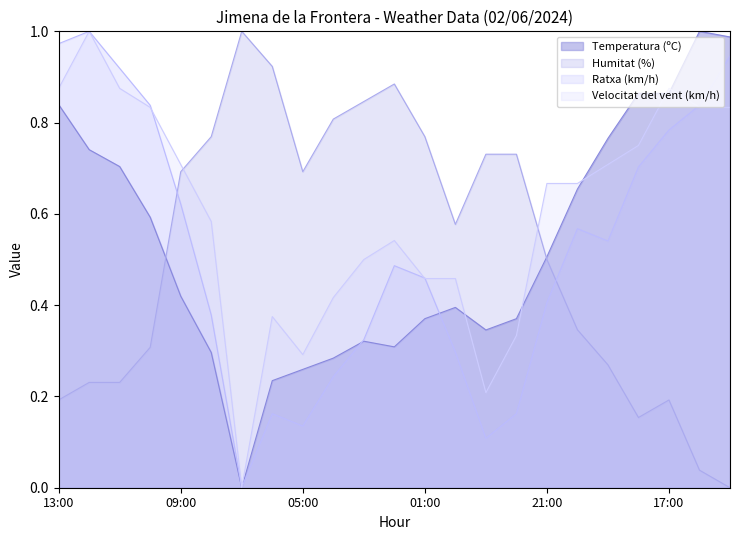

Which series has the largest range (max minus min)?

Temperatura (ºC)